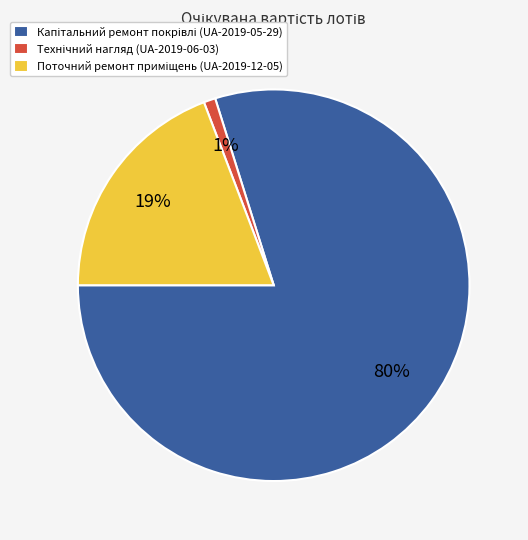

Is there a majority slice in this chart?

Yes